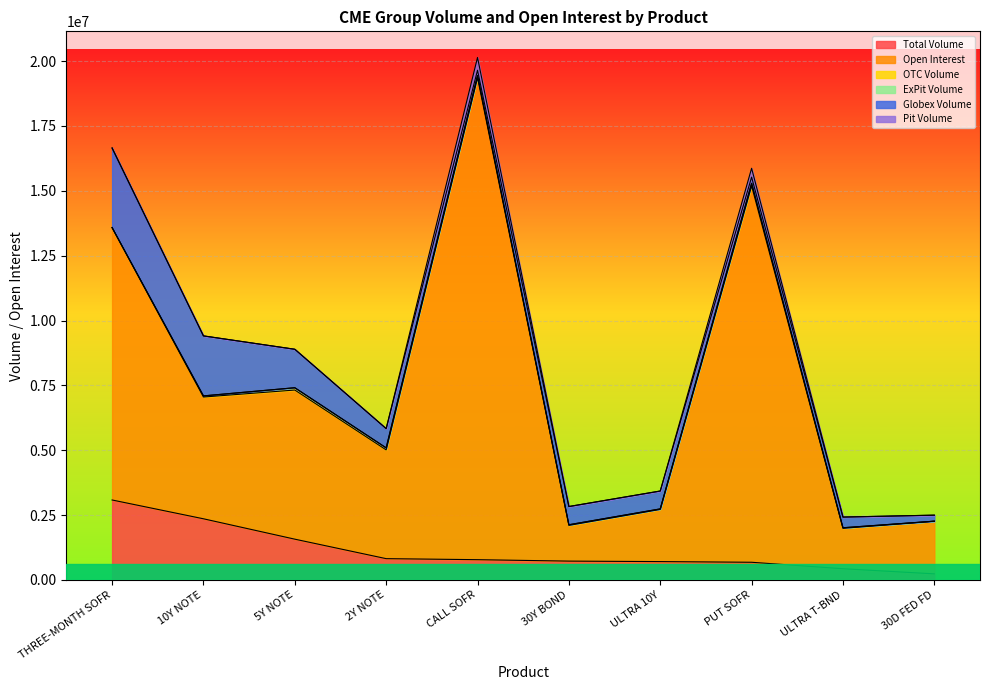

Which category has the lowest value in the Pit Volume series?

10Y NOTE